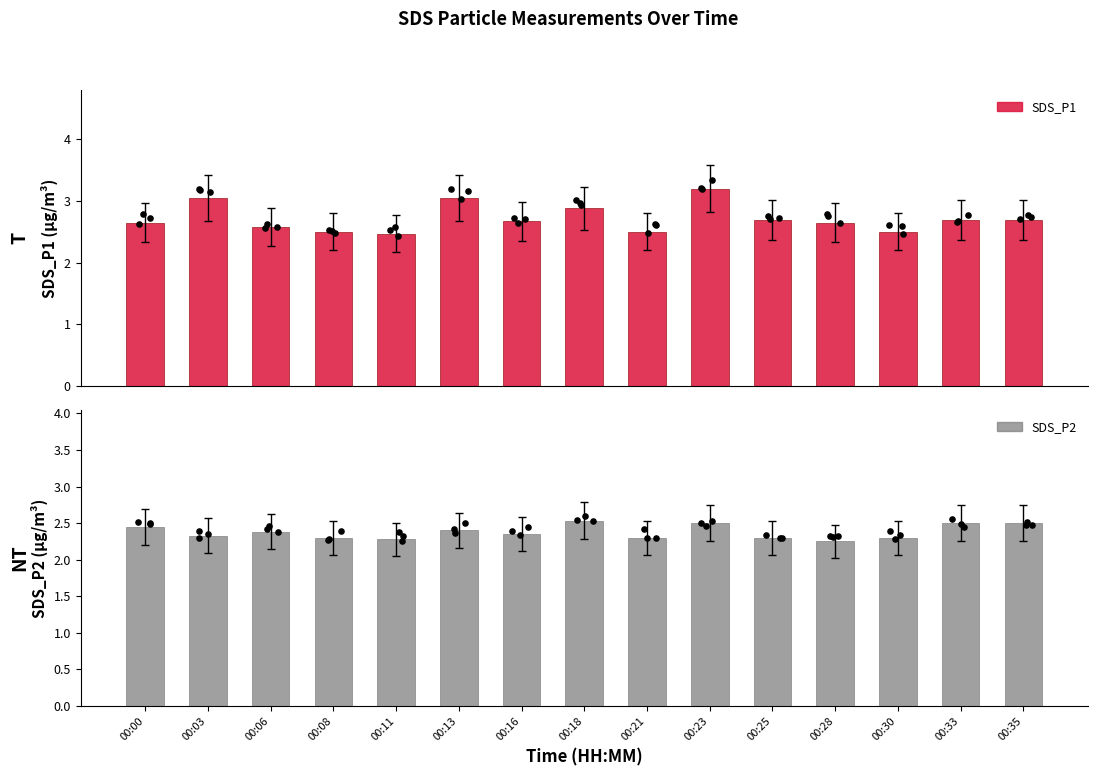

What is the total value across all series at 00:00?

5.1